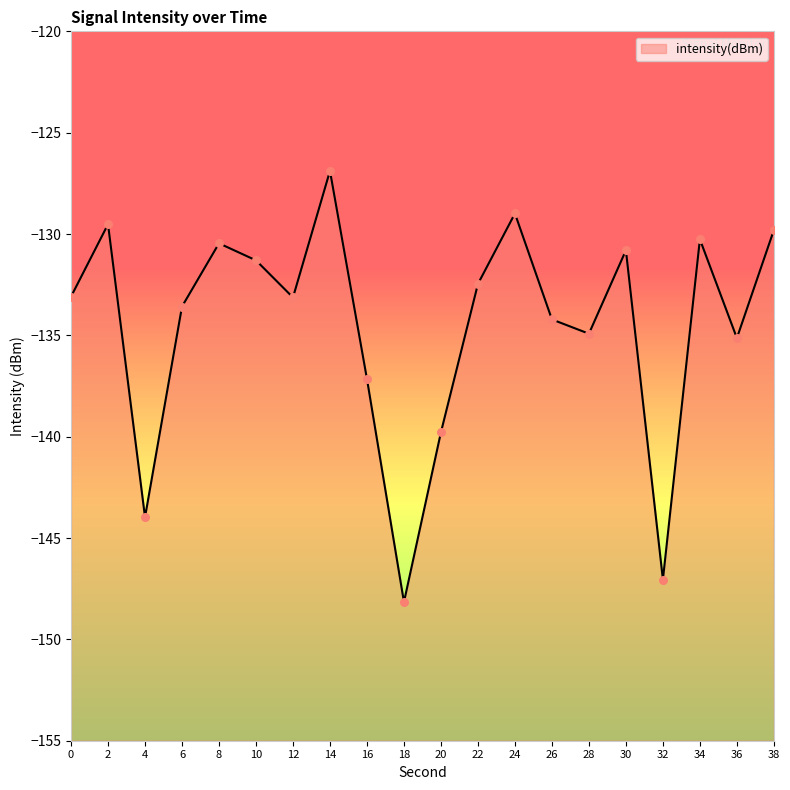

Between 38 and 14, which is larger?

14